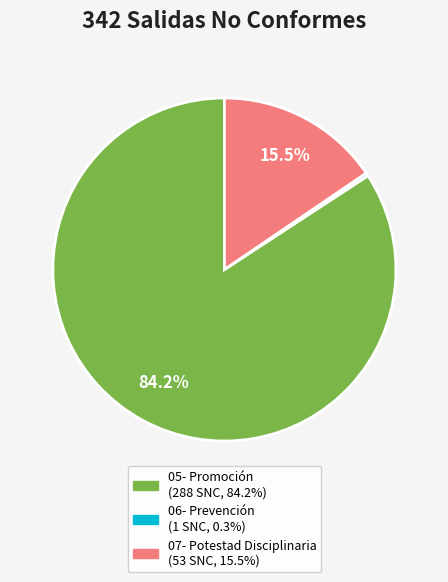

To the nearest percent, what is the difference between the largest and smallest slice percentages?

84%